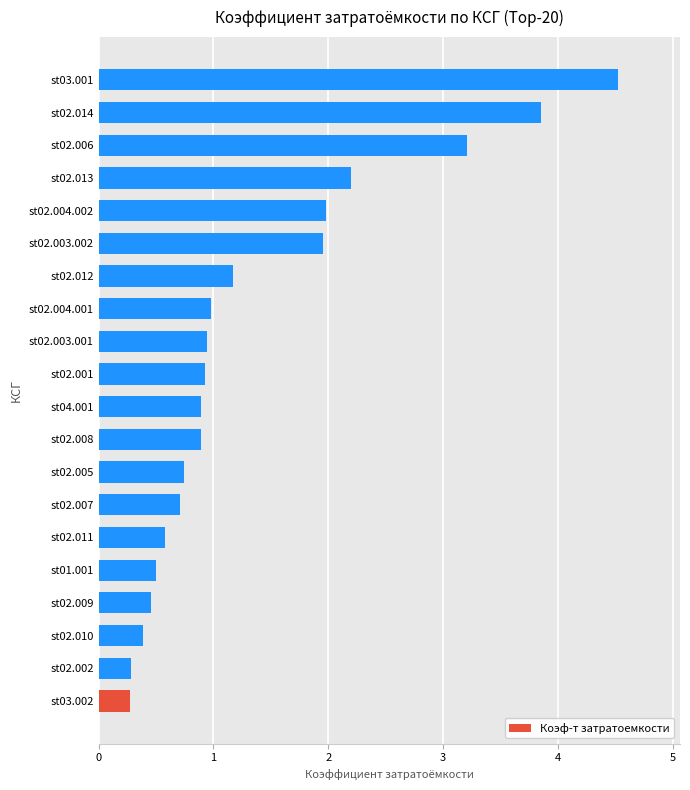

What is the average value?

1.4